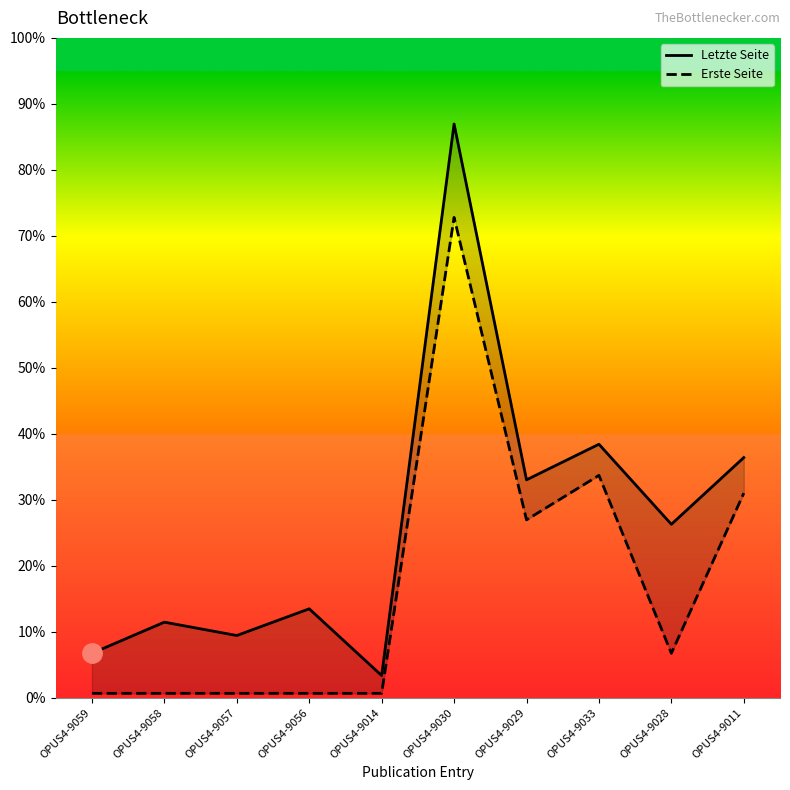

At which category does Letzte Seite reach its first local valley?

OPUS4-9057